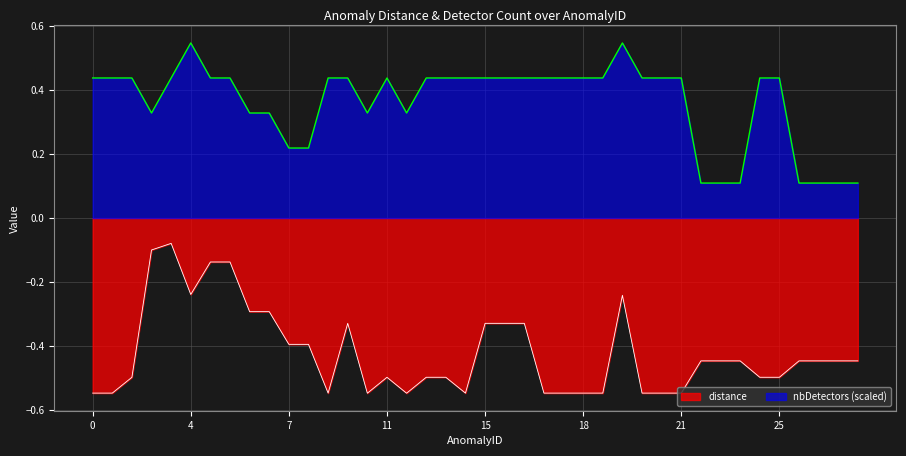

In nbDetectors, how many points are higher than both neighbors (excluding endpoints)?

3